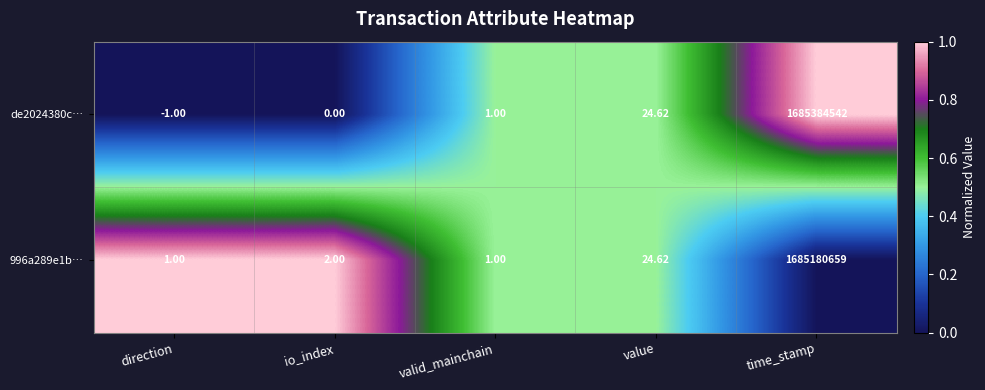

Which series has the largest total across all categories?

de2024380c…